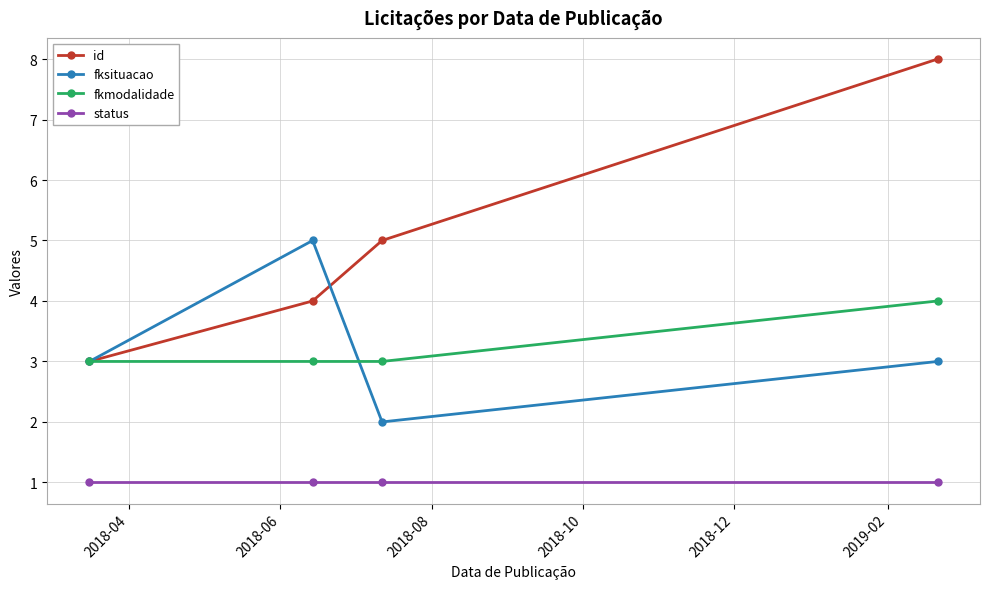

True or false: status and id cross at least once.

False